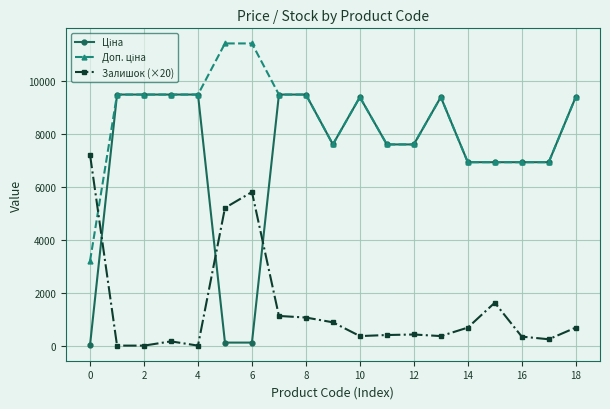

What is the value of the Залишок (×20) point at the 14th from the left?

360.0